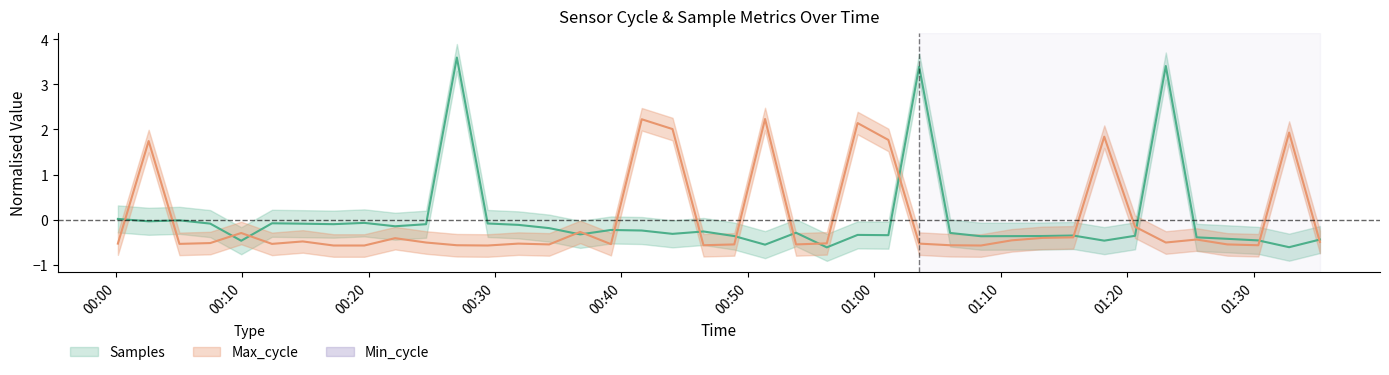

Which series ends up on top after the final intersection of Max_cycle and Samples?

Samples